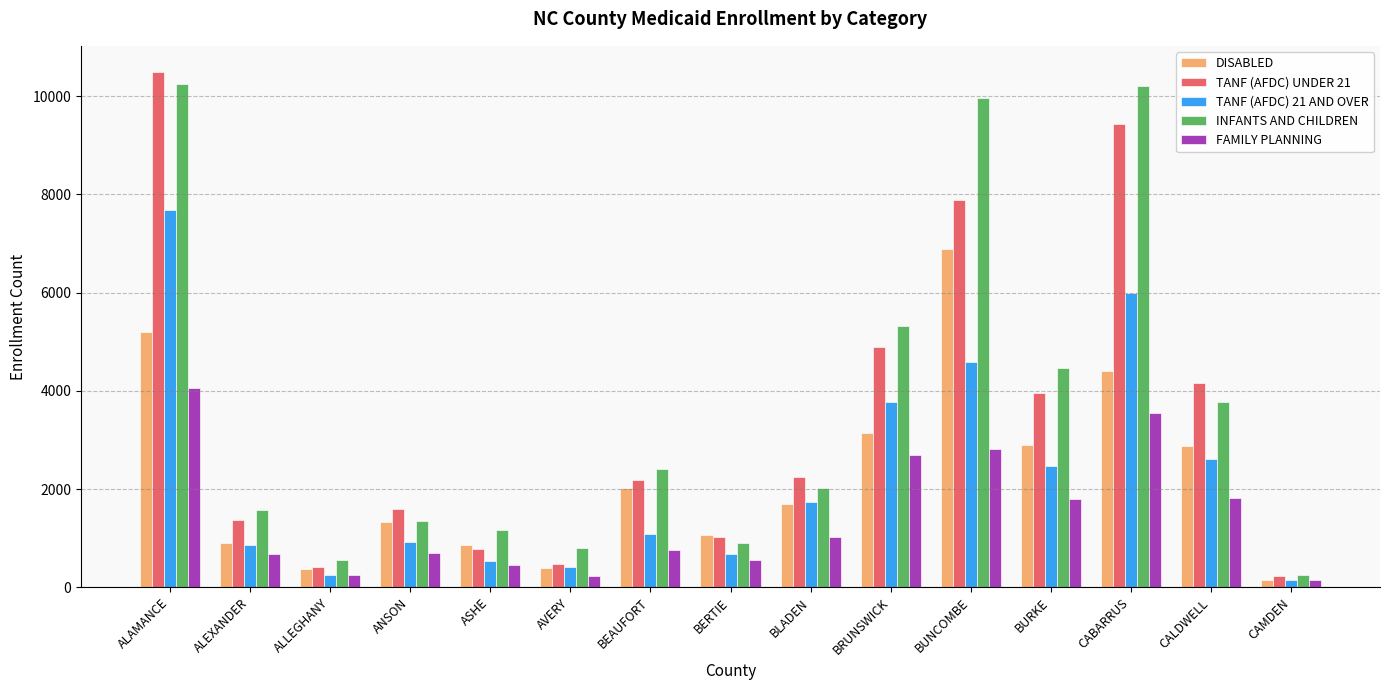

What are all the series names shown in the legend?

DISABLED, TANF (AFDC) UNDER 21, TANF (AFDC) 21 AND OVER, INFANTS AND CHILDREN, FAMILY PLANNING